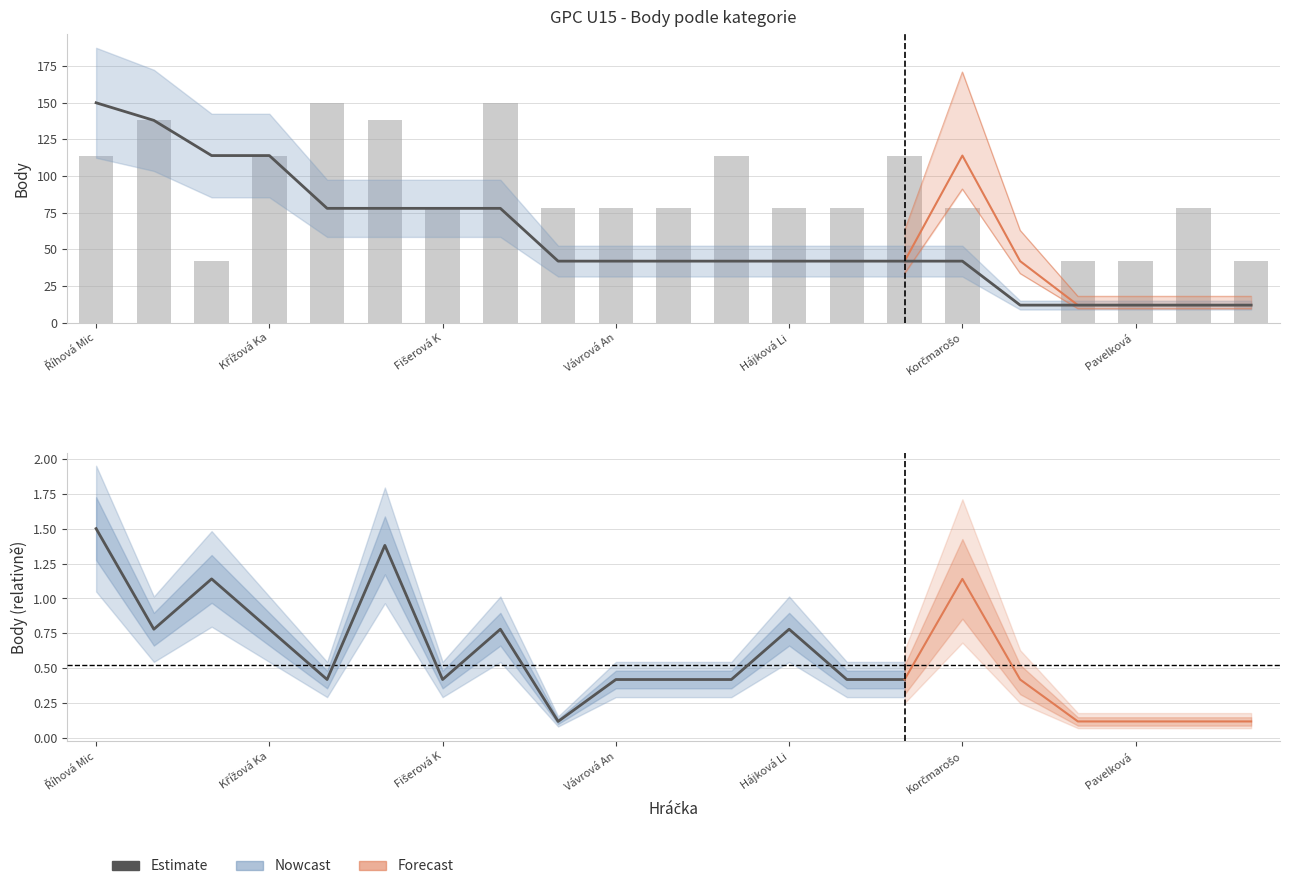

Where does the Dvouhra (Body) series first go above 42?

Říhová Mic